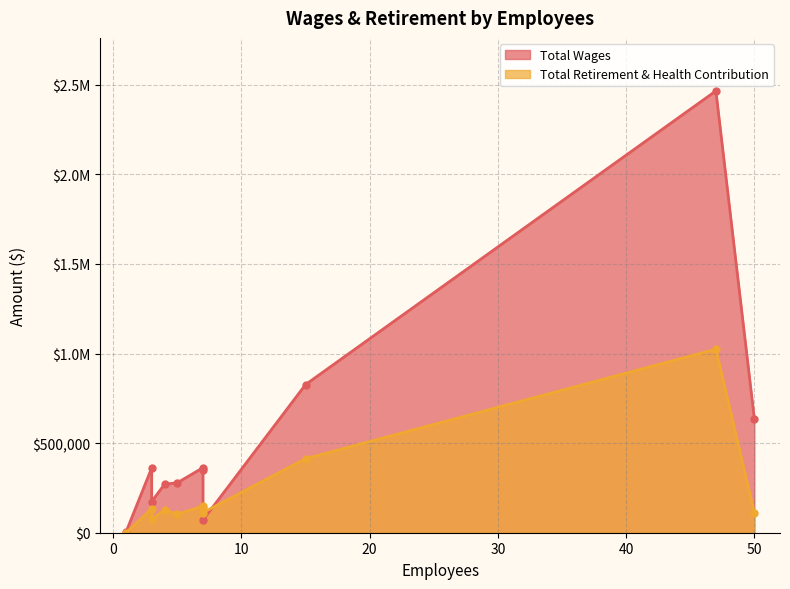

At which label is Total Retirement & Health Contribution closest to 512165?

15